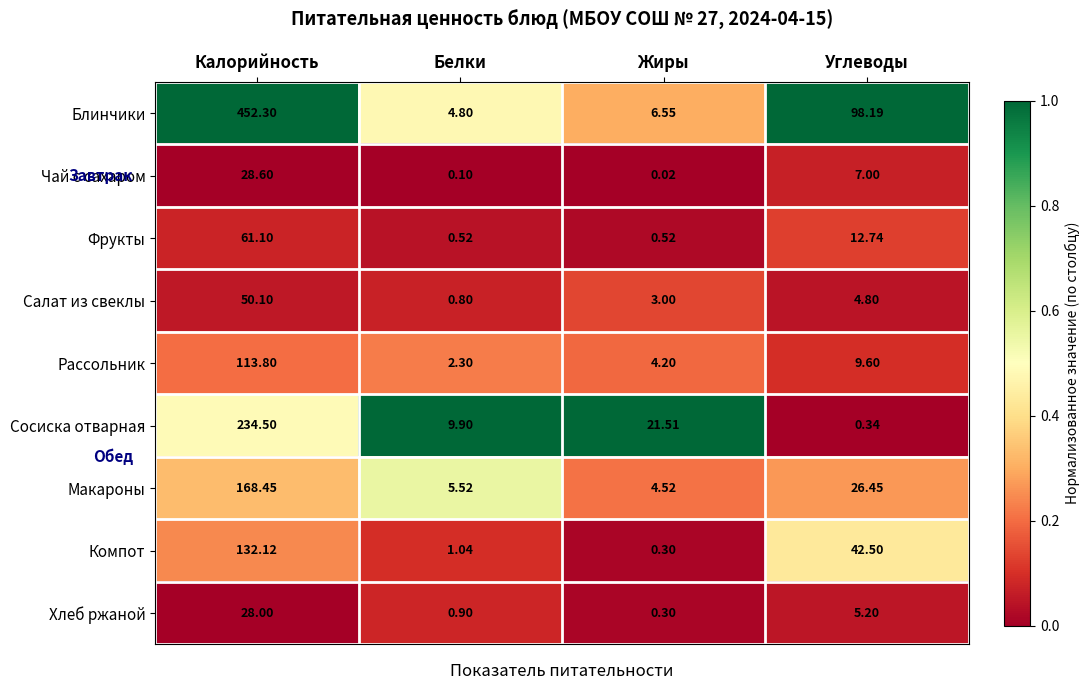

How many categories are shown in the chart?

4